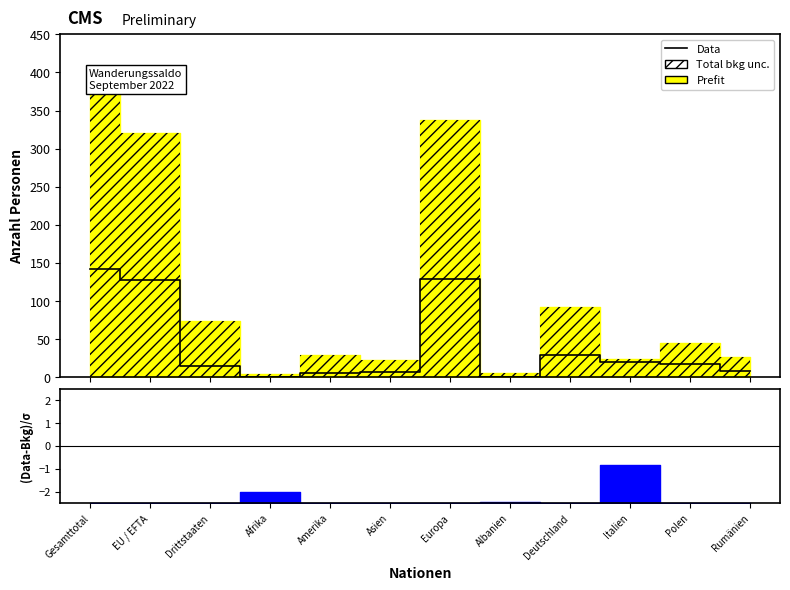

How many data points does each series have?

12